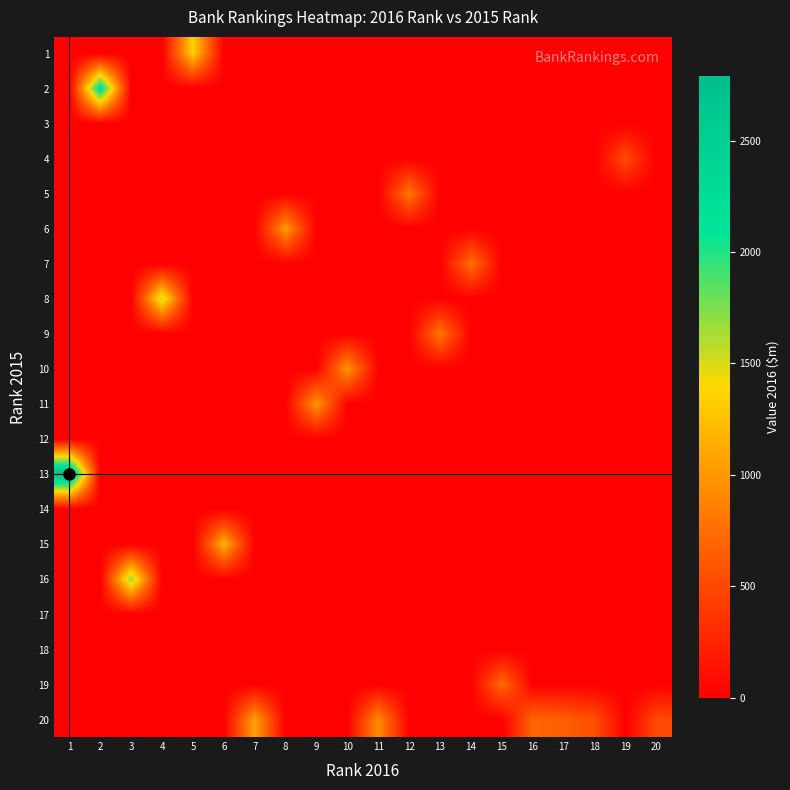

Which has a higher value, 7 or 17?

7